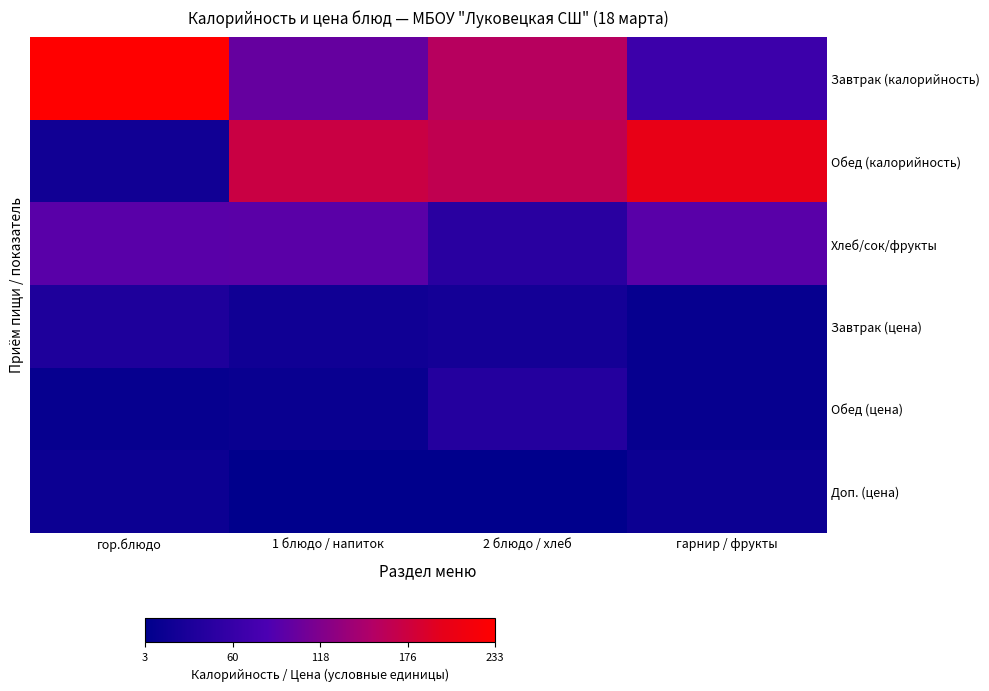

At which category does the chart reach its minimum across all series?

2 блюдо / хлеб